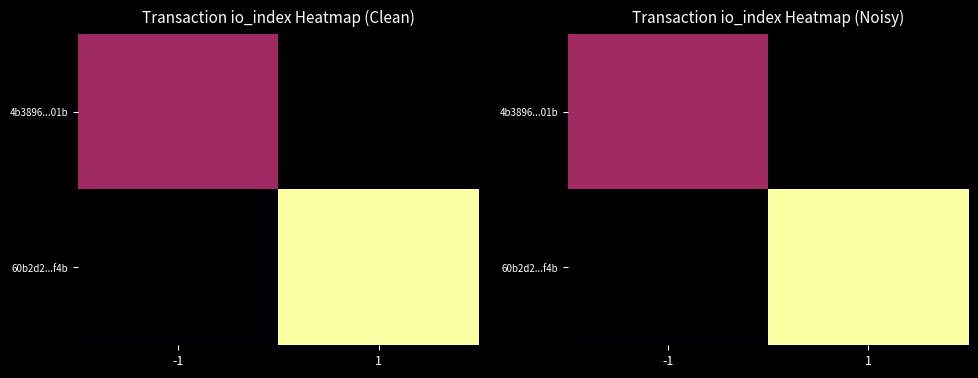

How many positive values does the 60b2d2...f4b series have?

1